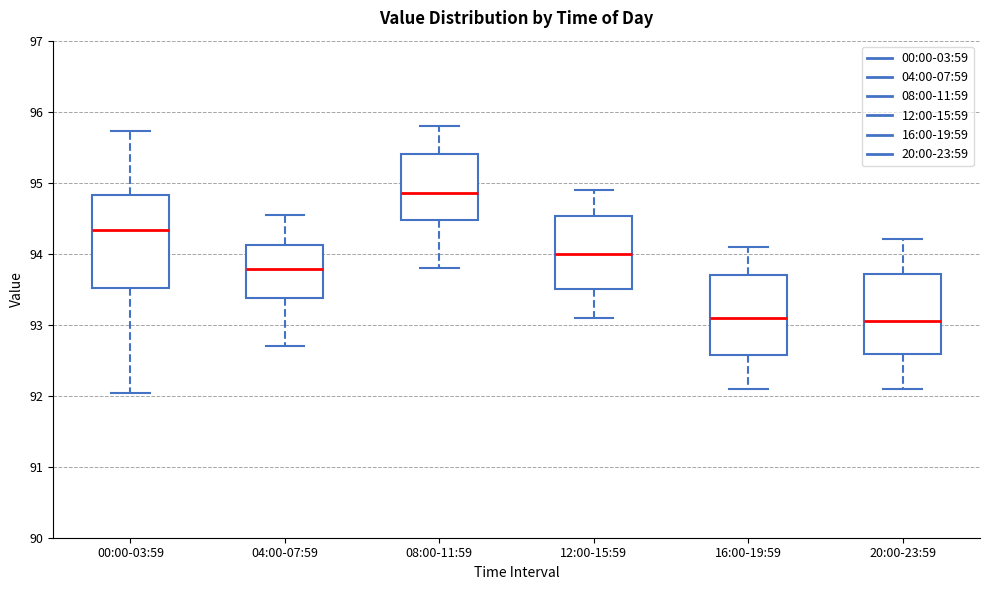

Reading left to right, transcribe this box plot: for each box, give where its median line is, the range the box spans, and where its two whiskers end, as read against the y-axis. The values are not printed on the chart, so give them approximately, as read against the axis.

00:00-03:59: median 94.3, box 93.5 to 94.8, whiskers 92.0 to 95.7
04:00-07:59: median 93.8, box 93.4 to 94.1, whiskers 92.7 to 94.6
08:00-11:59: median 94.9, box 94.5 to 95.4, whiskers 93.8 to 95.8
12:00-15:59: median 94.0, box 93.5 to 94.5, whiskers 93.1 to 94.9
16:00-19:59: median 93.1, box 92.6 to 93.7, whiskers 92.1 to 94.1
20:00-23:59: median 93.1, box 92.6 to 93.7, whiskers 92.1 to 94.2